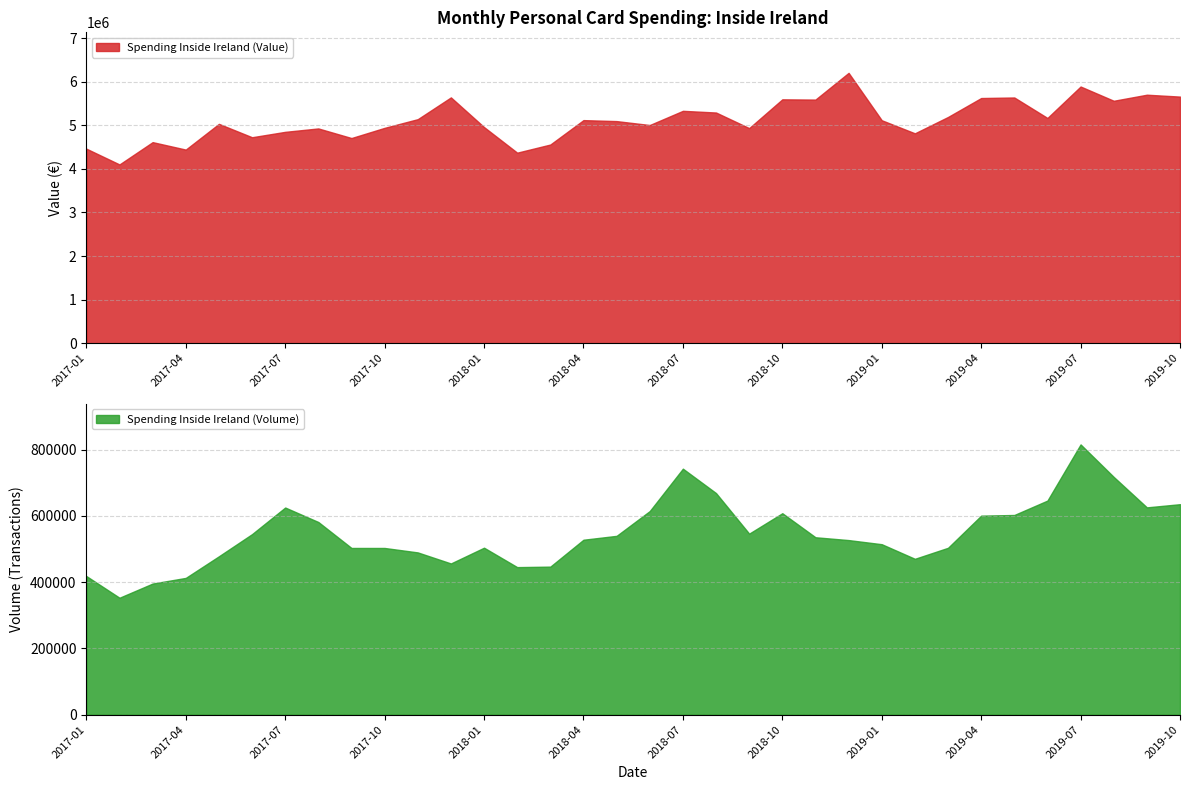

How many data points does each series have?

34